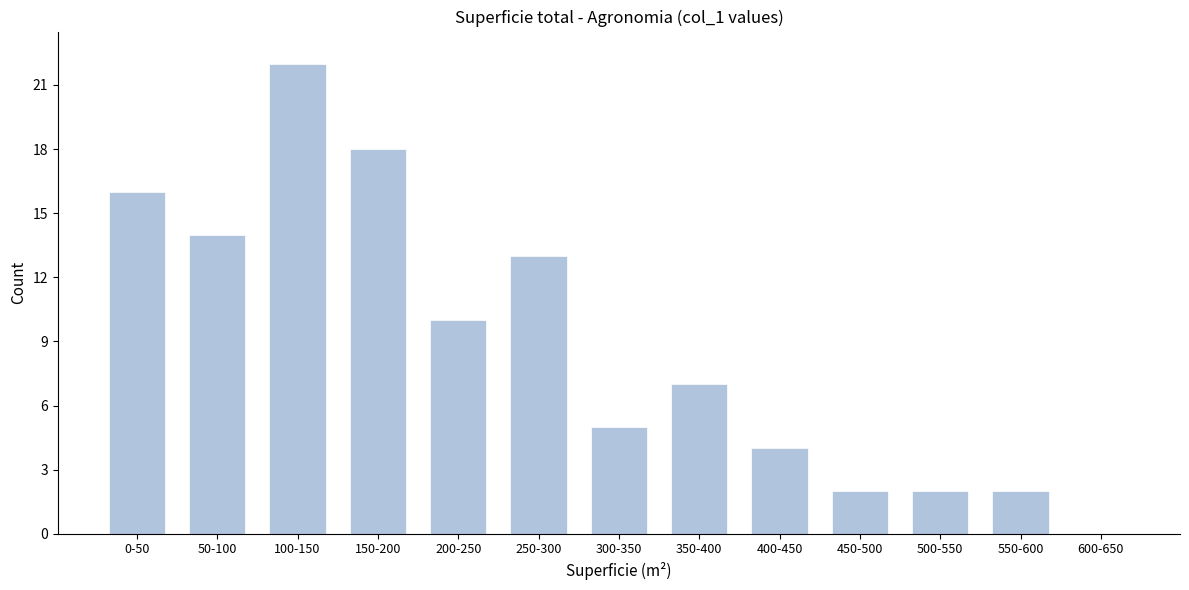

Reading left to right, transcribe all the data shown in this chart.

0-50=16	50-100=14	100-150=22	150-200=18	200-250=10	250-300=13	300-350=5	350-400=7	400-450=4	450-500=2	500-550=2	550-600=2	600-650=0